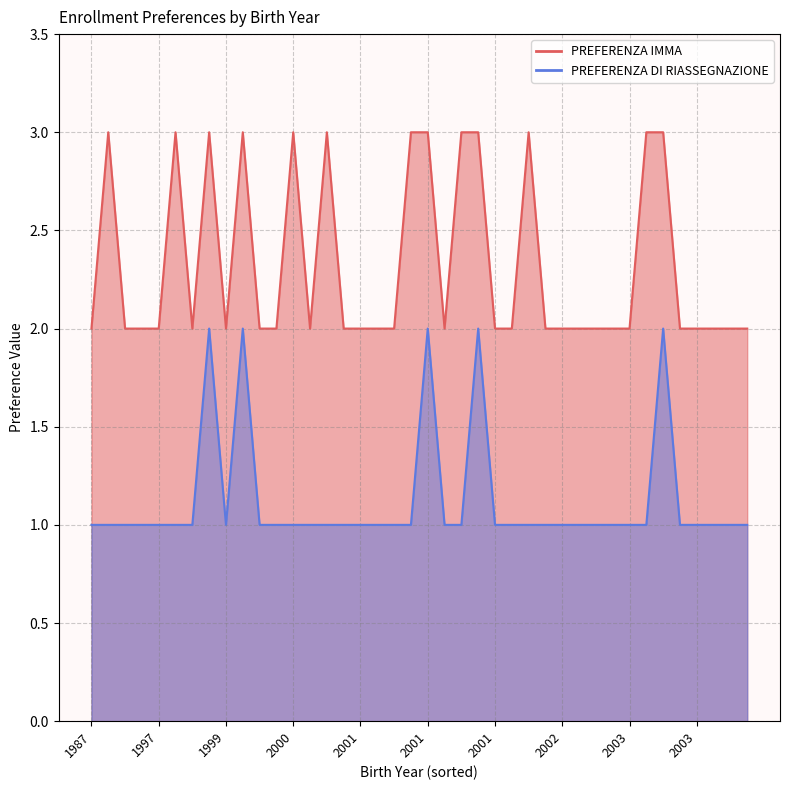

Count the PREFERENZA IMMA values in the range 2 to 3.

40